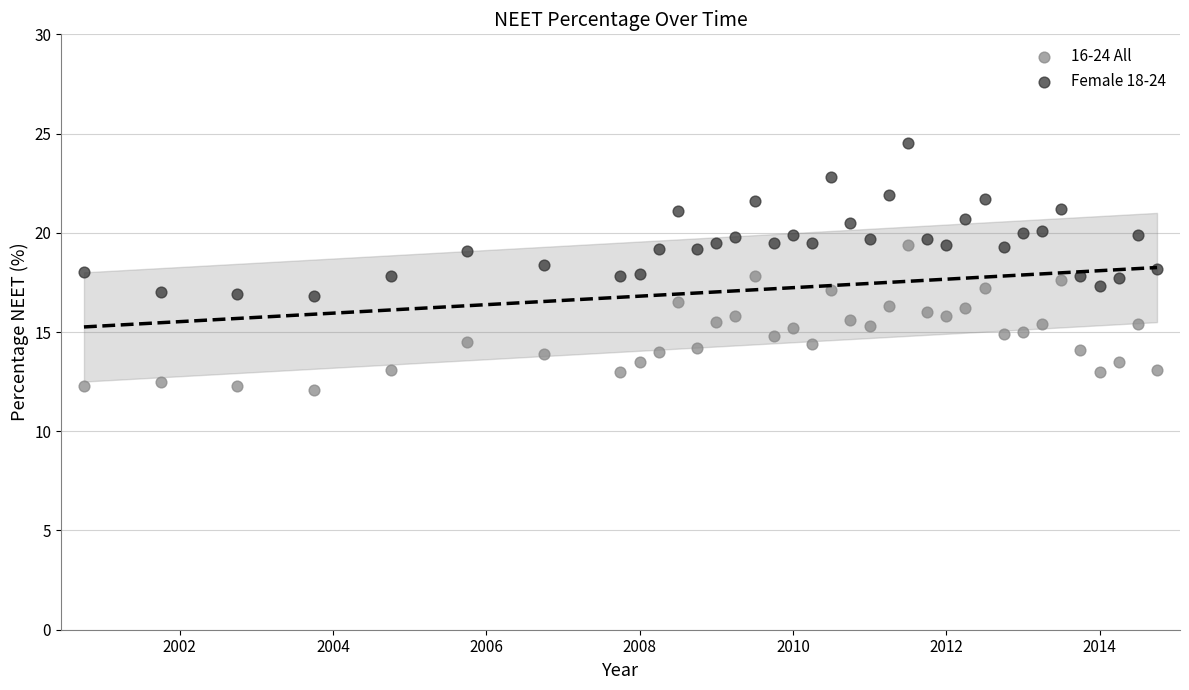

What is the X range (max minus min) for the scatter plot?

14.0